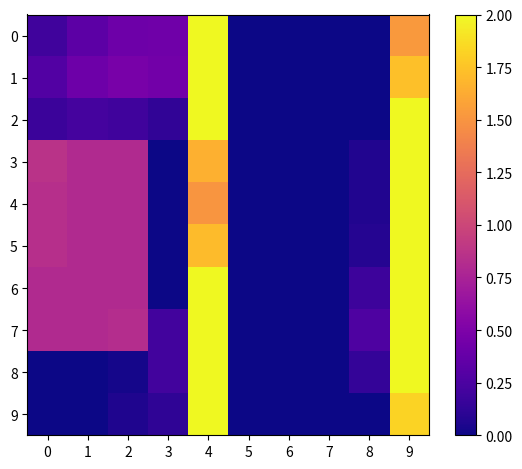

Rank the series at 1 from lowest to highest value.

8, 9, 2, 0, 1, 3, 4, 5, 6, 7